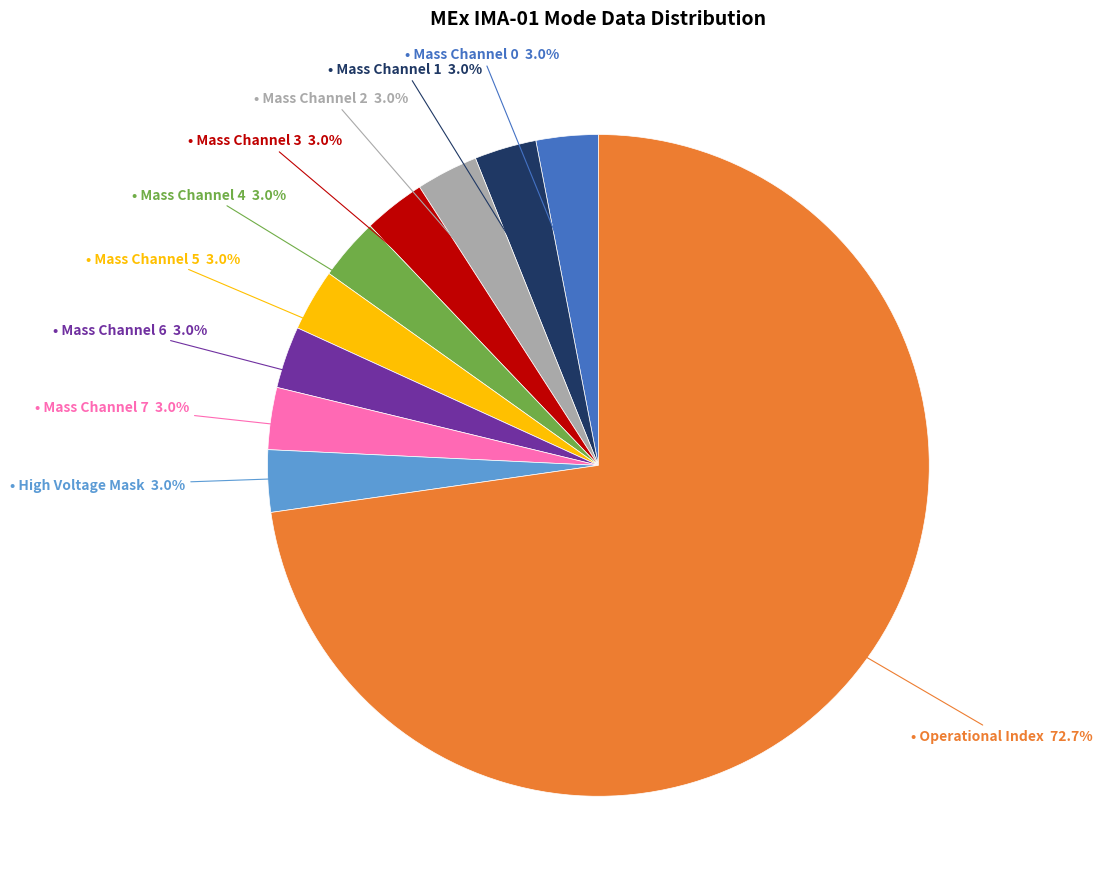

Does any single category account for the majority?

Yes